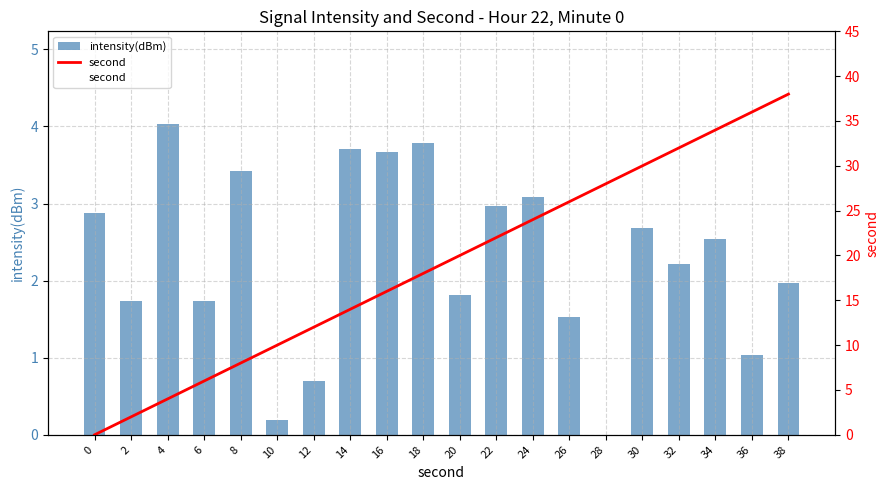

Rank the categories by intensity(dBm) value from lowest to highest.

28, 10, 12, 36, 26, 6, 2, 20, 38, 32, 34, 30, 0, 22, 24, 8, 16, 14, 18, 4